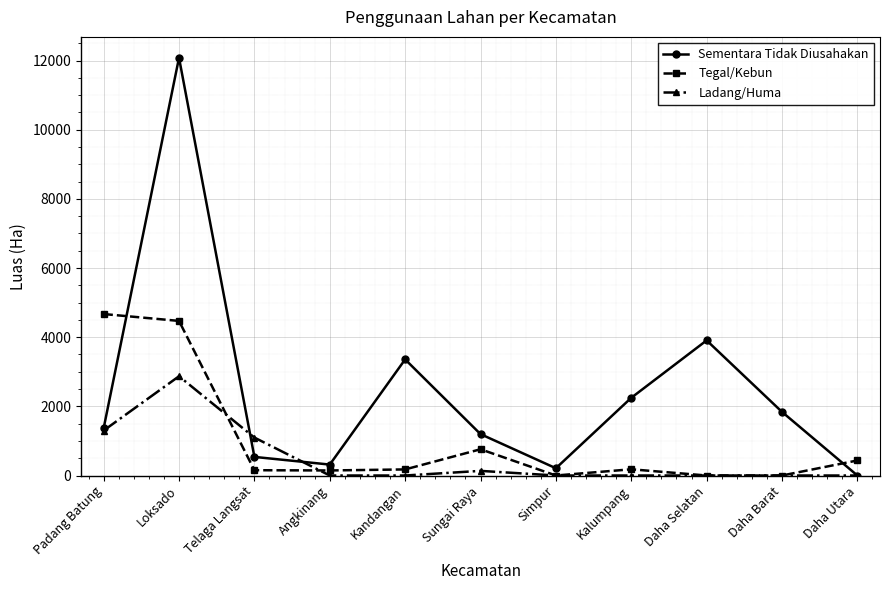

Is it true that Sementara Tidak Diusahakan equals 2247 at Kalumpang?

True